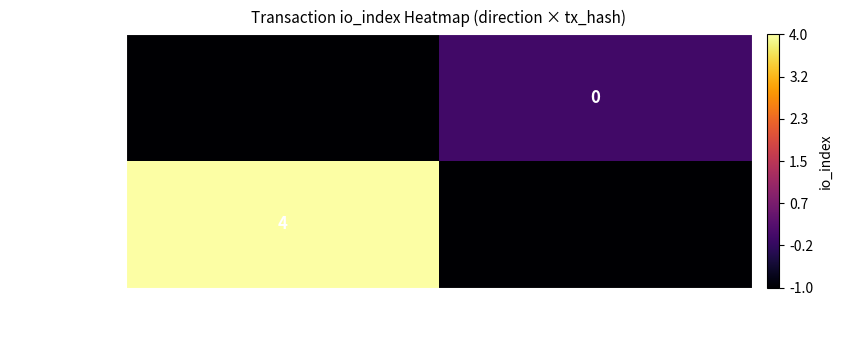

Between 1 and -1, which is larger?

-1